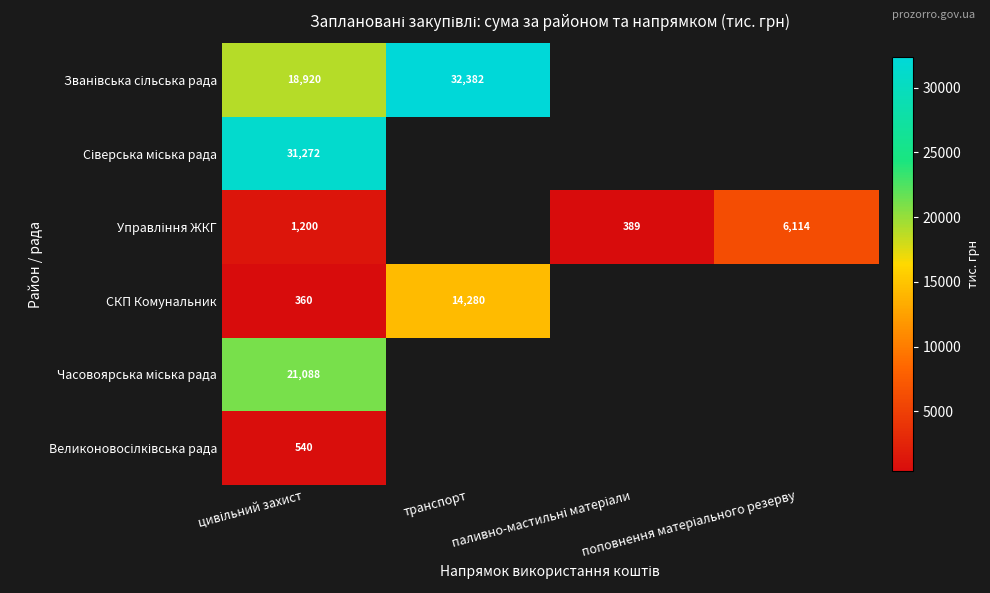

What is the minimum value shown in the chart?

360.0